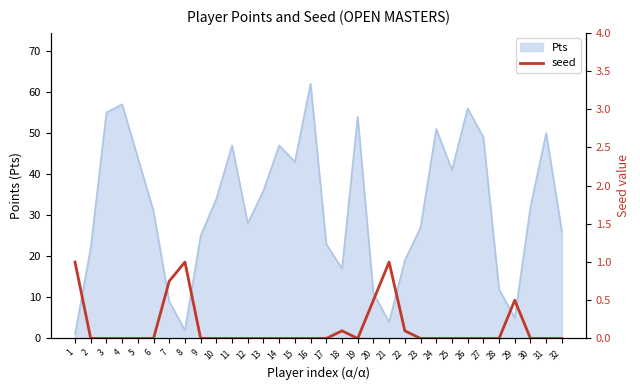

True or false: there are more than 2 points higher than both neighbors.

True